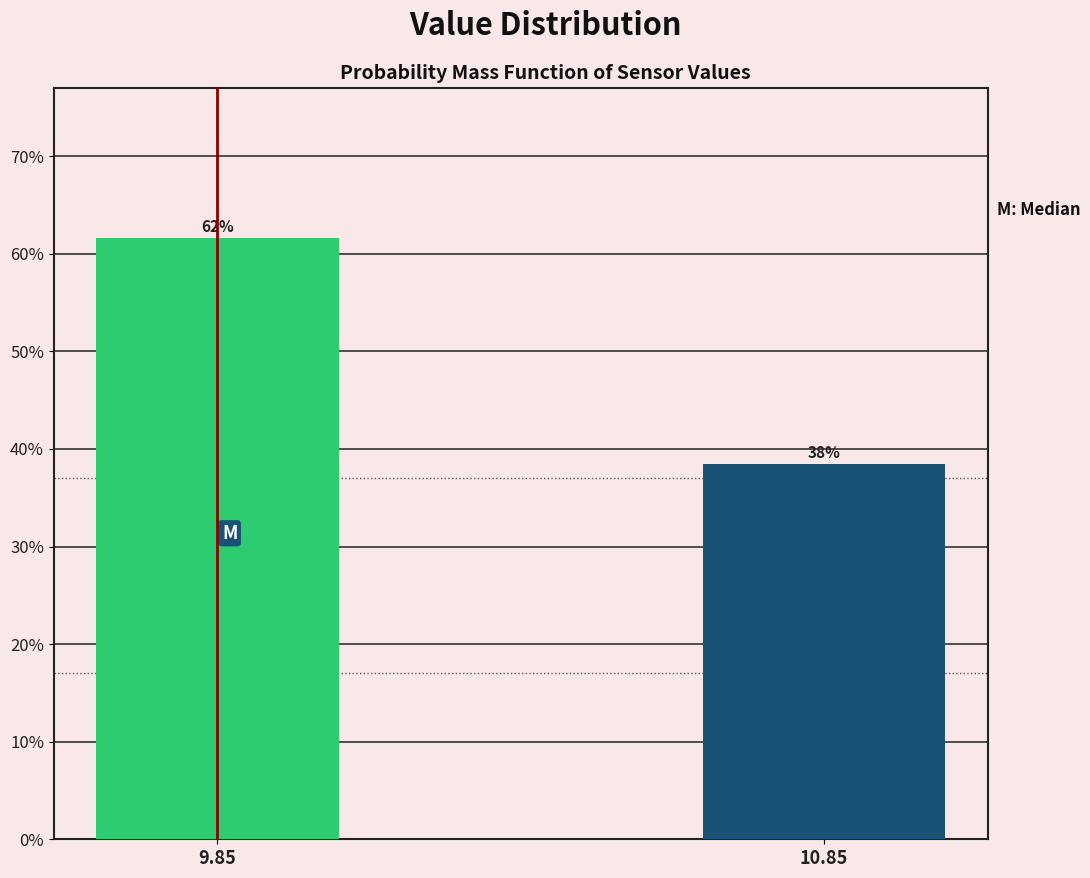

How many bars are there in total?

2